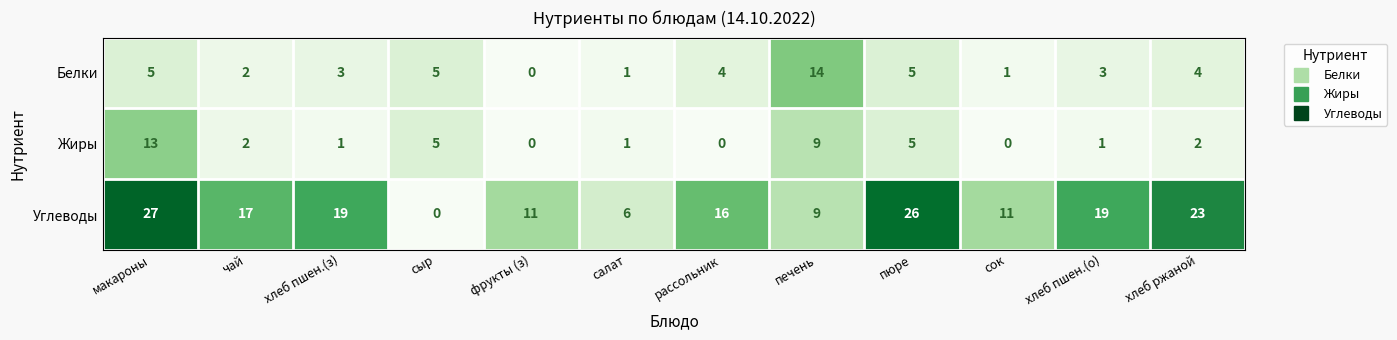

The value of Углеводы at макароны is 27. True or false?

True